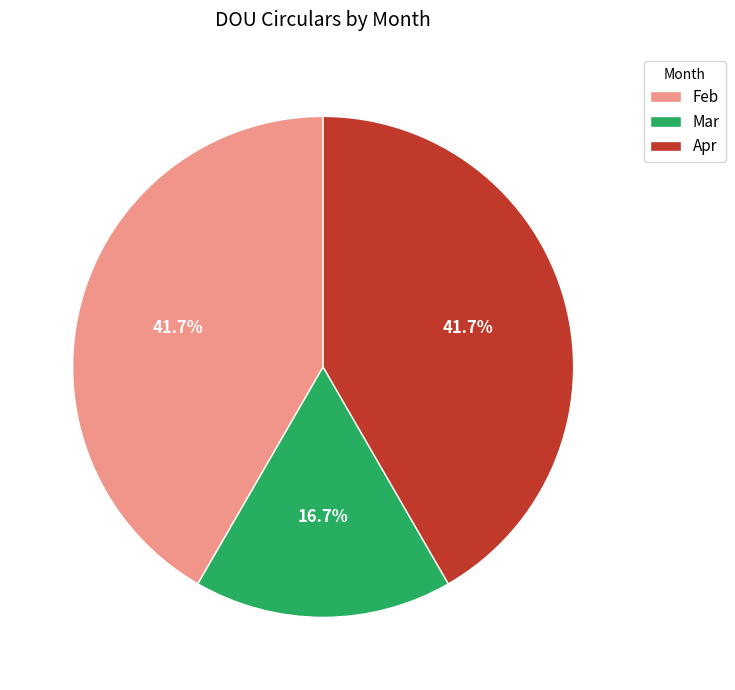

To the nearest percent, what percentage of the pie is Mar?

17%